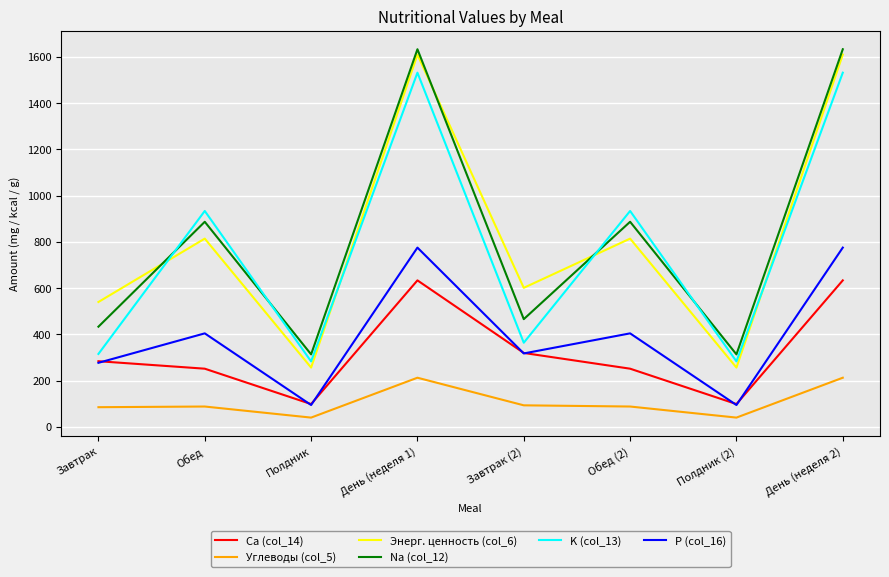

True or false: K (col_13) and P (col_16) intersect in this chart.

False